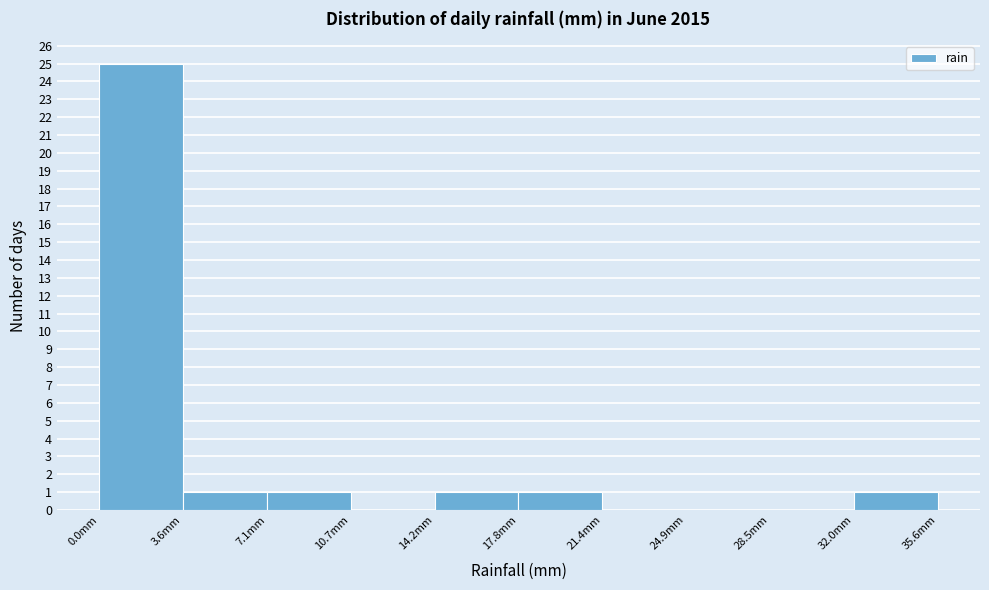

Reading left to right, list every bar in this chart as the range it spans on the x-axis followed by its height. Neither the bar edges nor the heights are printed on the chart, so give them approximately, as read against the axes.

0.0 to 3.5: 25
3.5 to 7.0: 1
7.0 to 10.5: 1
10.5 to 14.0: 0
14.0 to 18.0: 1
18.0 to 21.5: 1
21.5 to 25.0: 0
25.0 to 28.5: 0
28.5 to 32.0: 0
32.0 to 35.5: 1